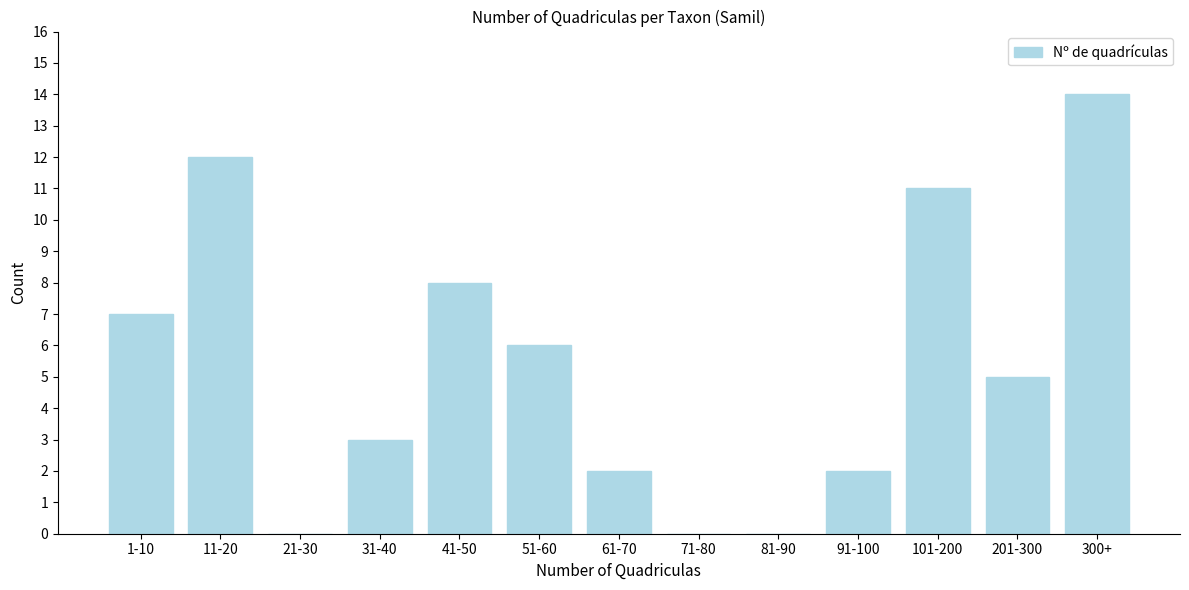

Reading left to right, transcribe all the data shown in this chart.

1-10=7	11-20=12	21-30=0	31-40=3	41-50=8	51-60=6	61-70=2	71-80=0	81-90=0	91-100=2	101-200=11	201-300=5	300+=14